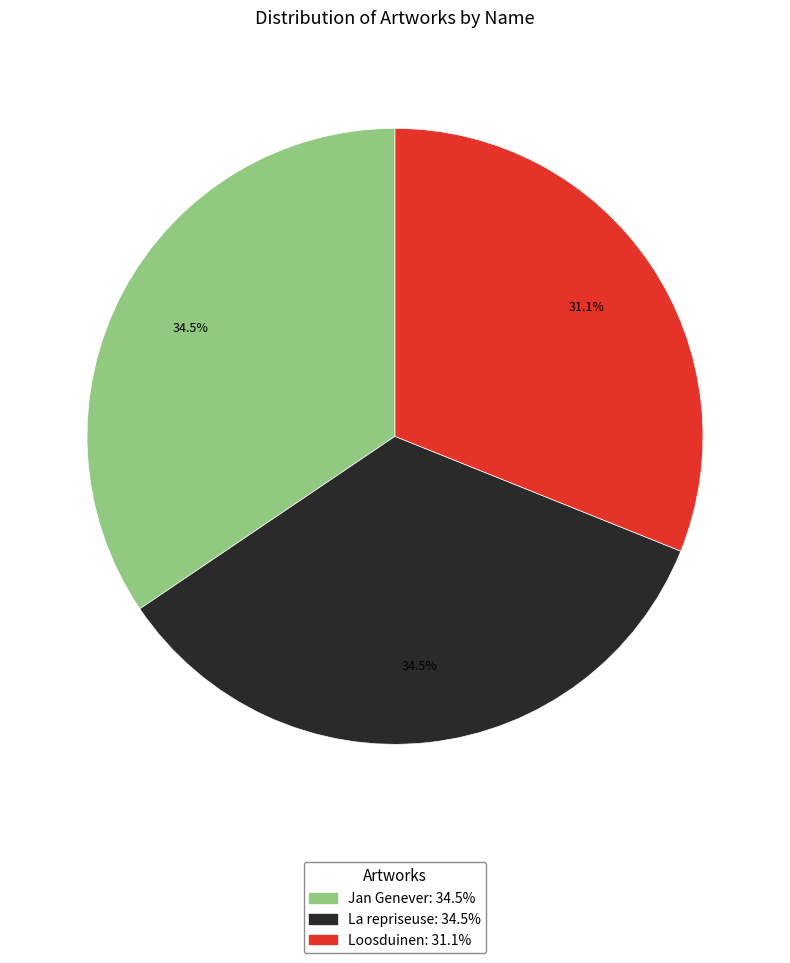

Approximately how many times larger is the value at Jan Genever compared to Loosduinen?

1.1